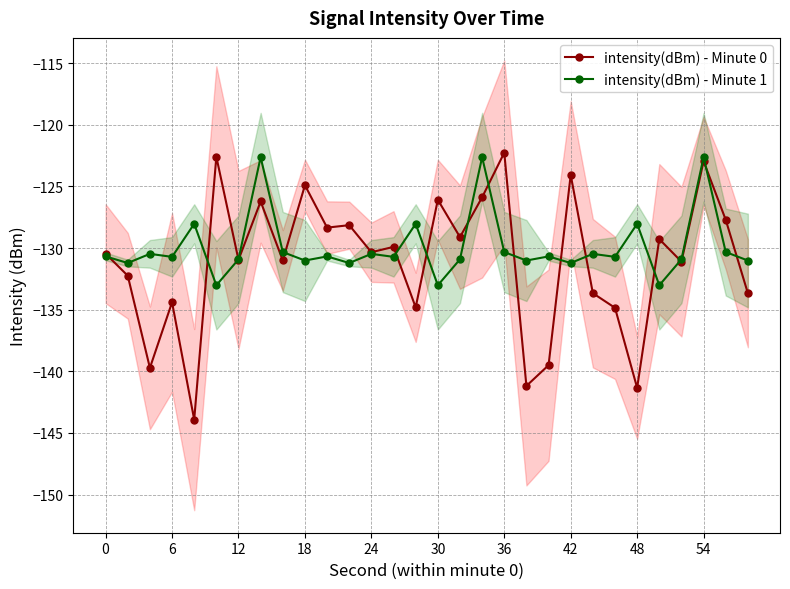

Is the value of intensity(dBm) - Minute 1 at 54 greater than the value of intensity(dBm) - Minute 0 at 12?

Yes